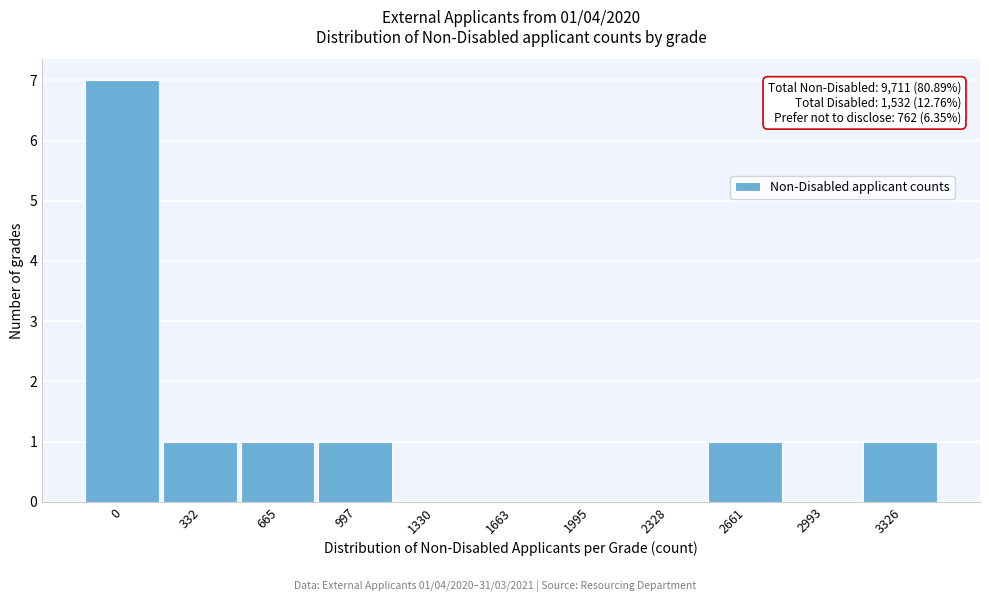

Reading left to right, extract all data points from this chart.

0=7	332=1	665=1	997=1	1330=0	1663=0	1995=0	2328=0	2661=1	2993=0	3326=1